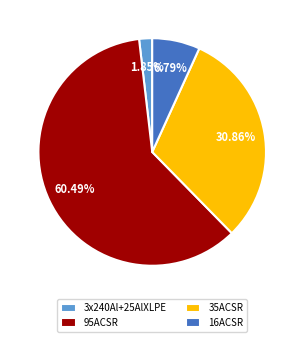

What is the largest slice in the pie chart?

95ACSR